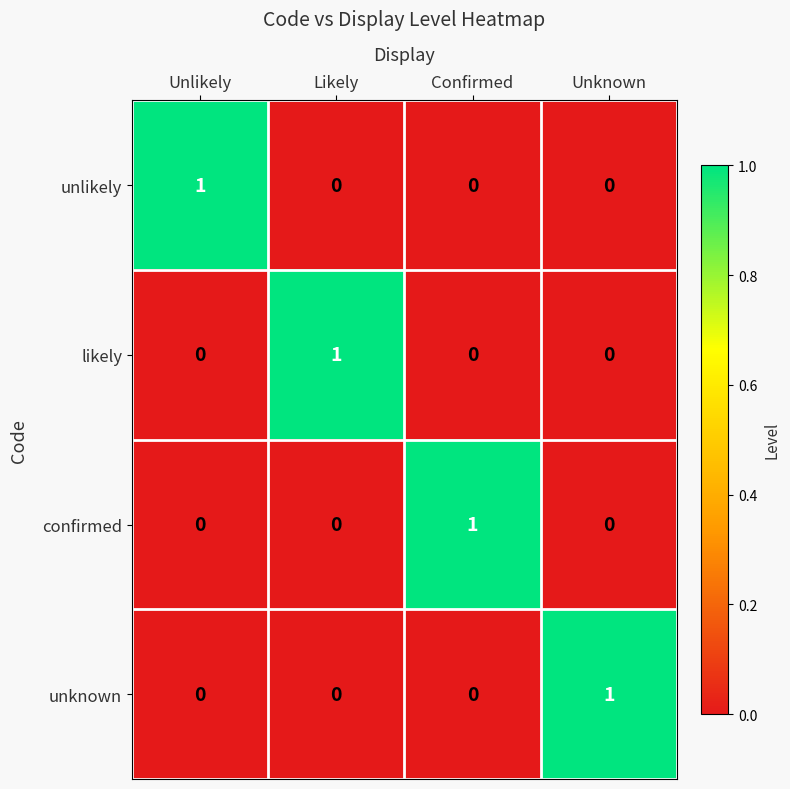

The confirmed series shows 0 at Unknown. True or false?

True